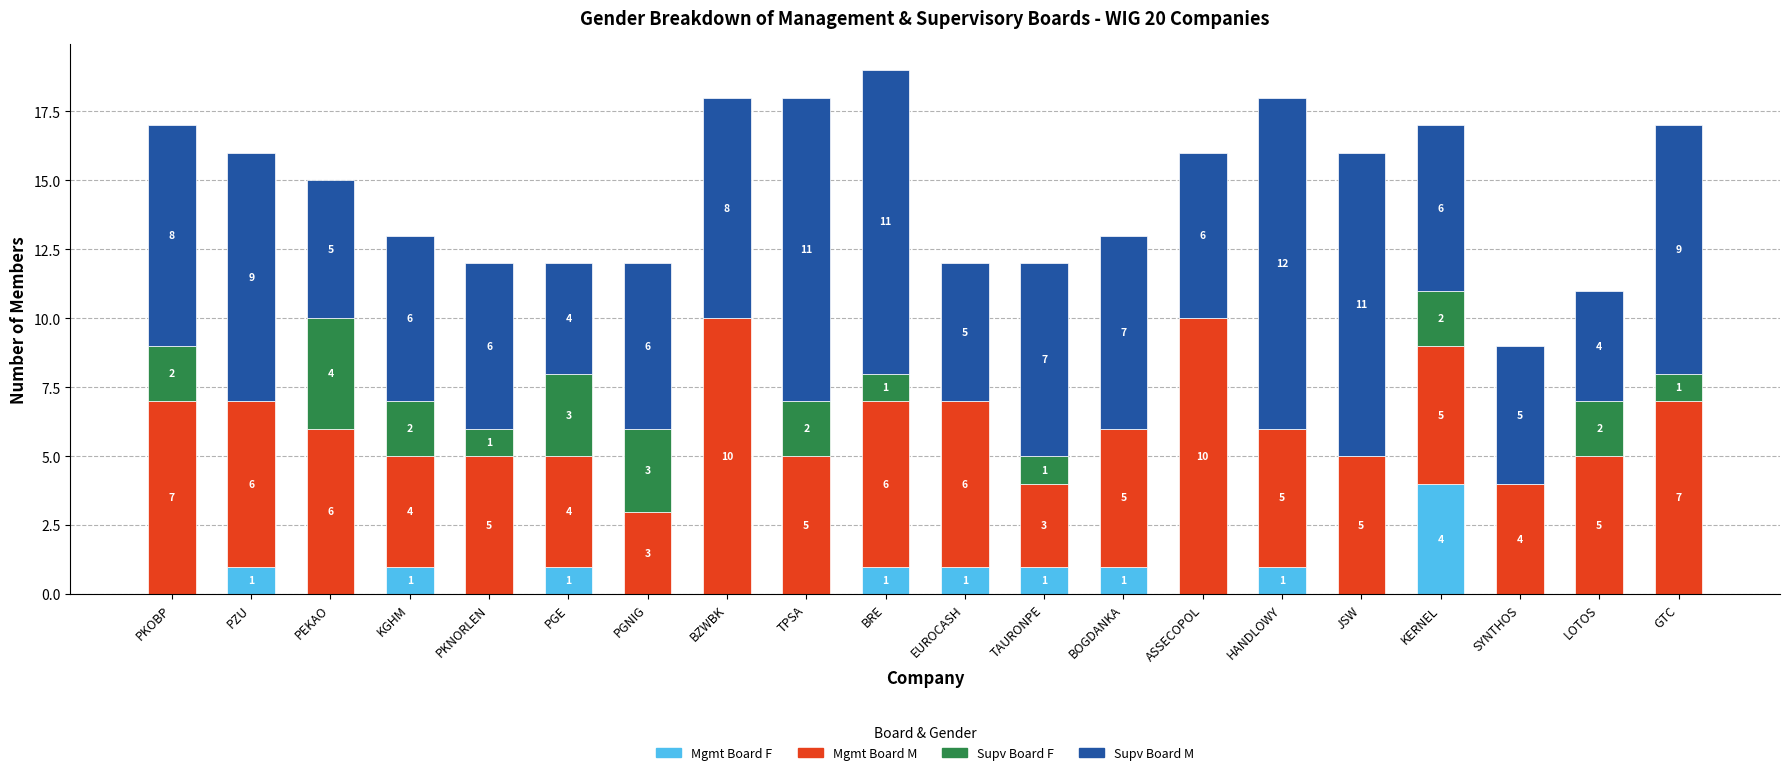

What is the sum of all Mgmt Board F values?

12